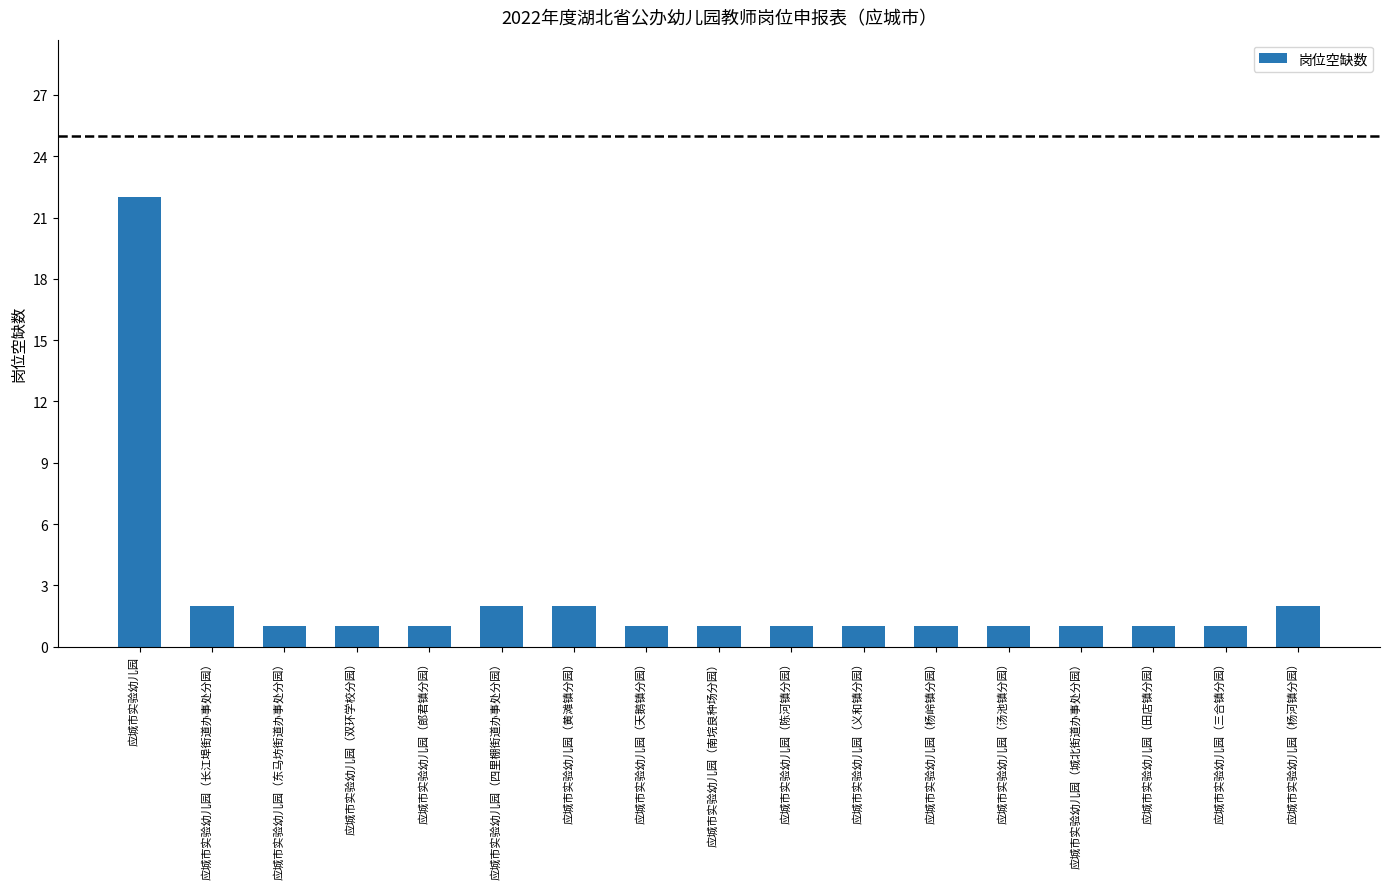

What is the difference between the second highest and second lowest values?

1